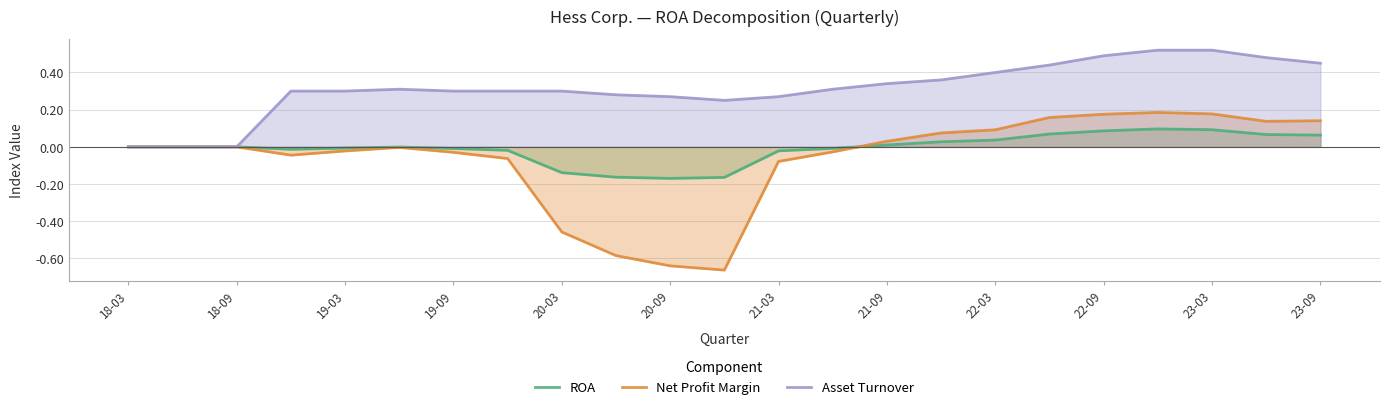

Which series has the largest total across all categories?

Asset Turnover